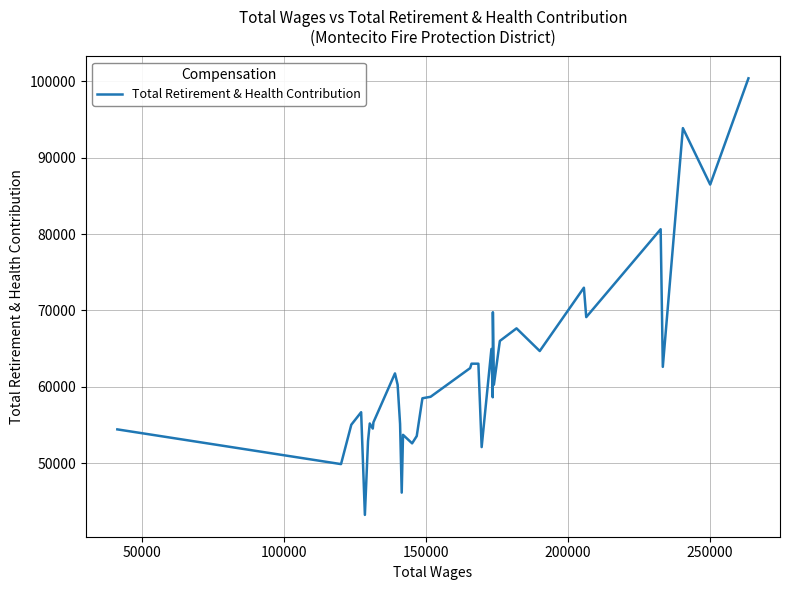

What is the maximum value shown in the chart?

100407